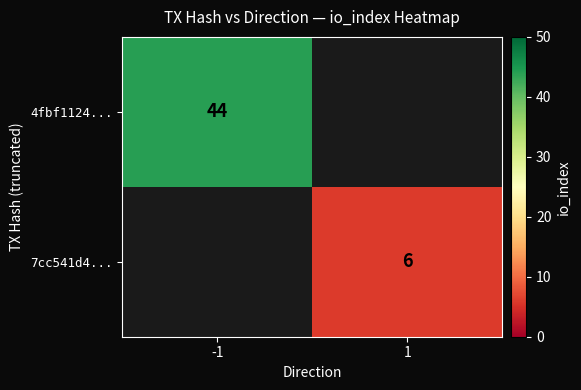

What is the maximum value shown in the chart?

44.0